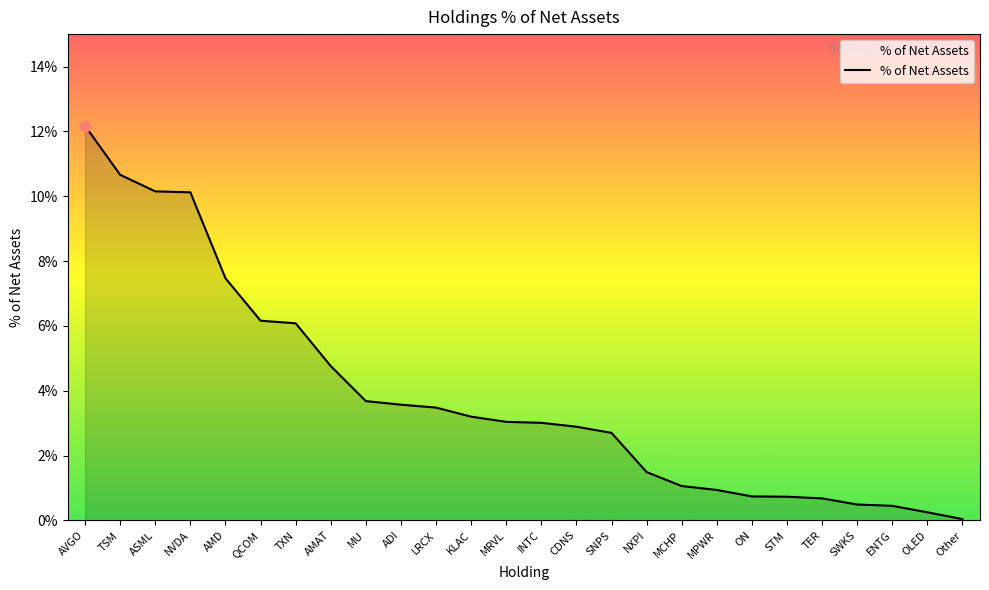

What is the change in value from AMD to MPWR?

-6.5